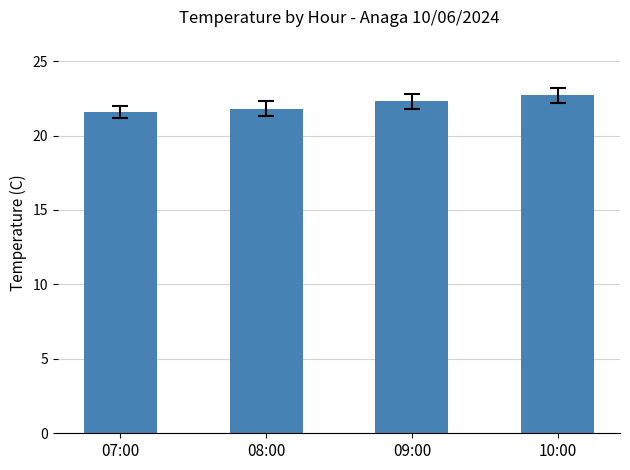

What position from the left is 08:00?

2